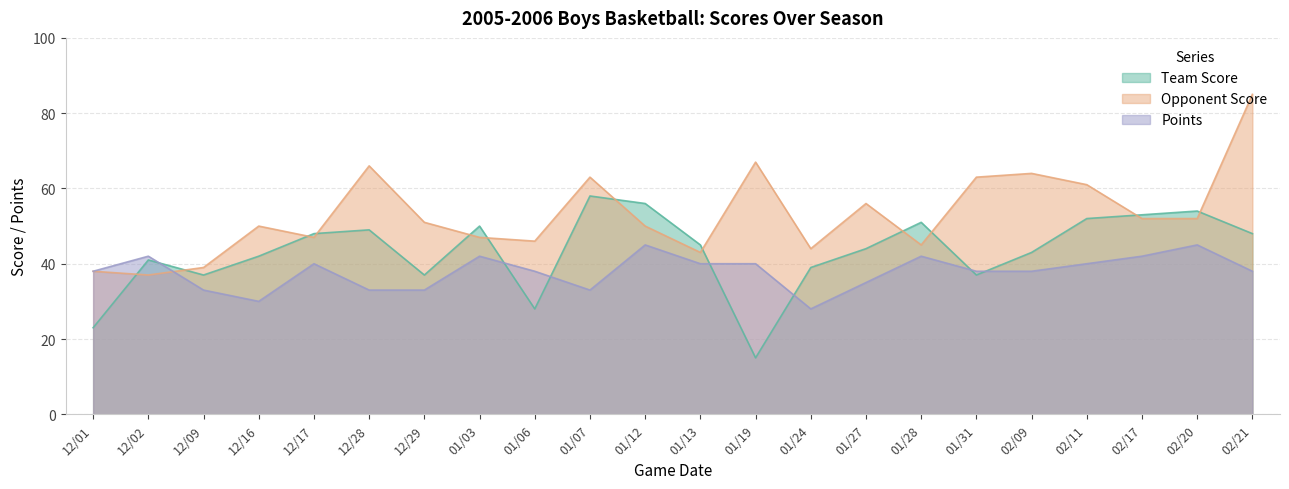

At how many categories does at least one series exceed 69?

1